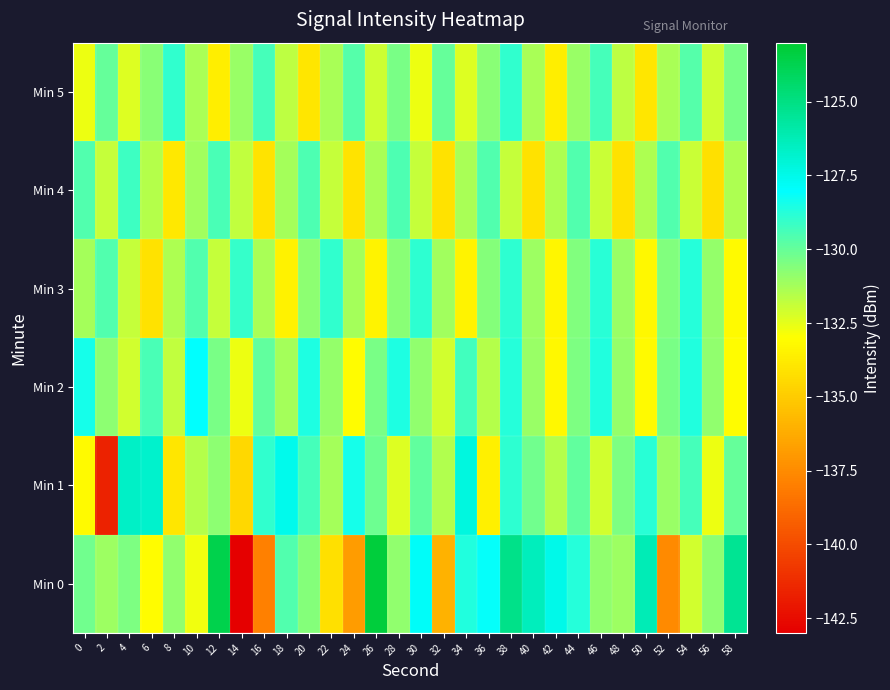

Which category has the lowest value across all series?

14